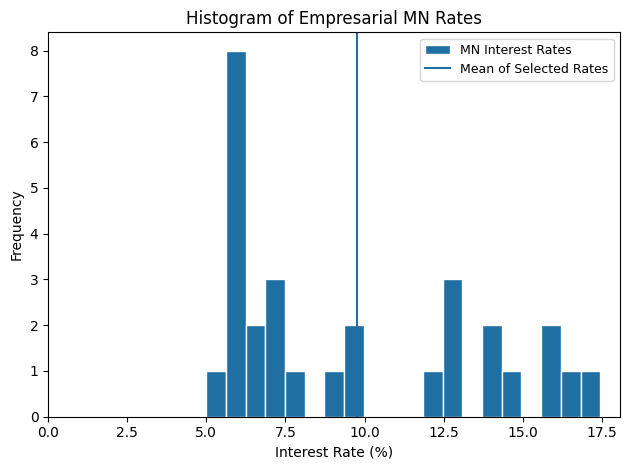

Around what value on the x-axis is the tallest bar? Give the approximate position of its centre, as read against the axis.

6.0